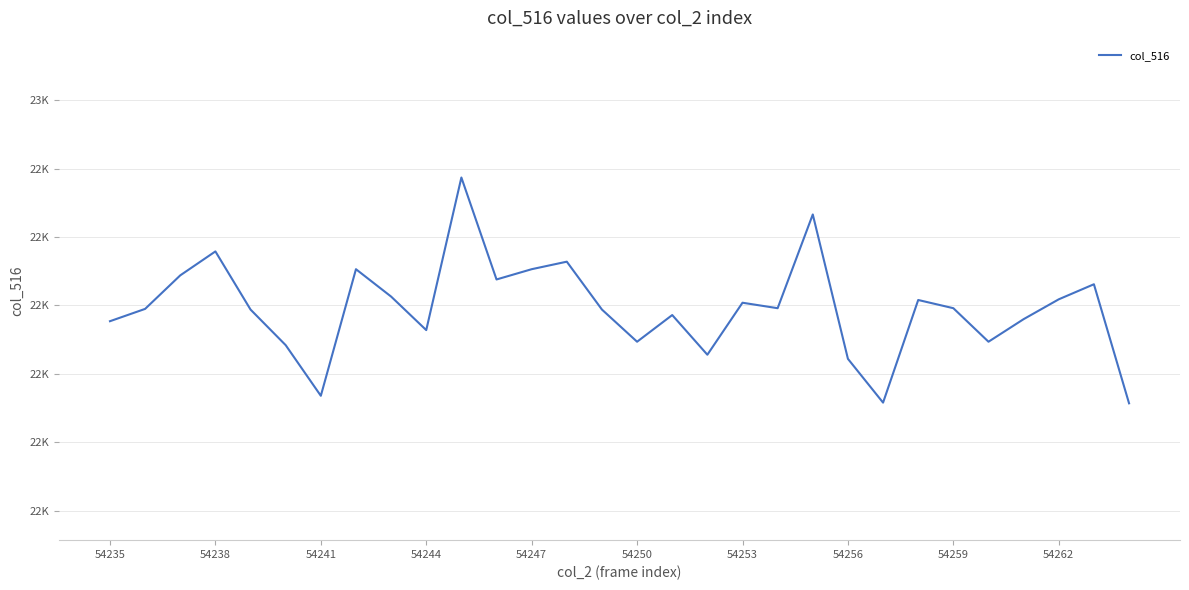

Does the chart have visible grid lines?

Yes